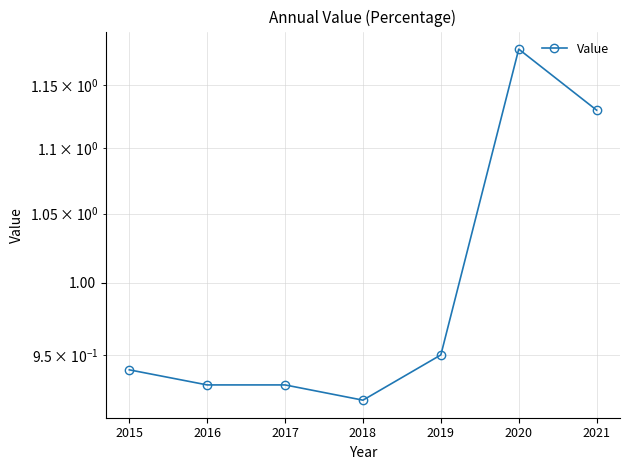

Does the chart have visible grid lines?

Yes